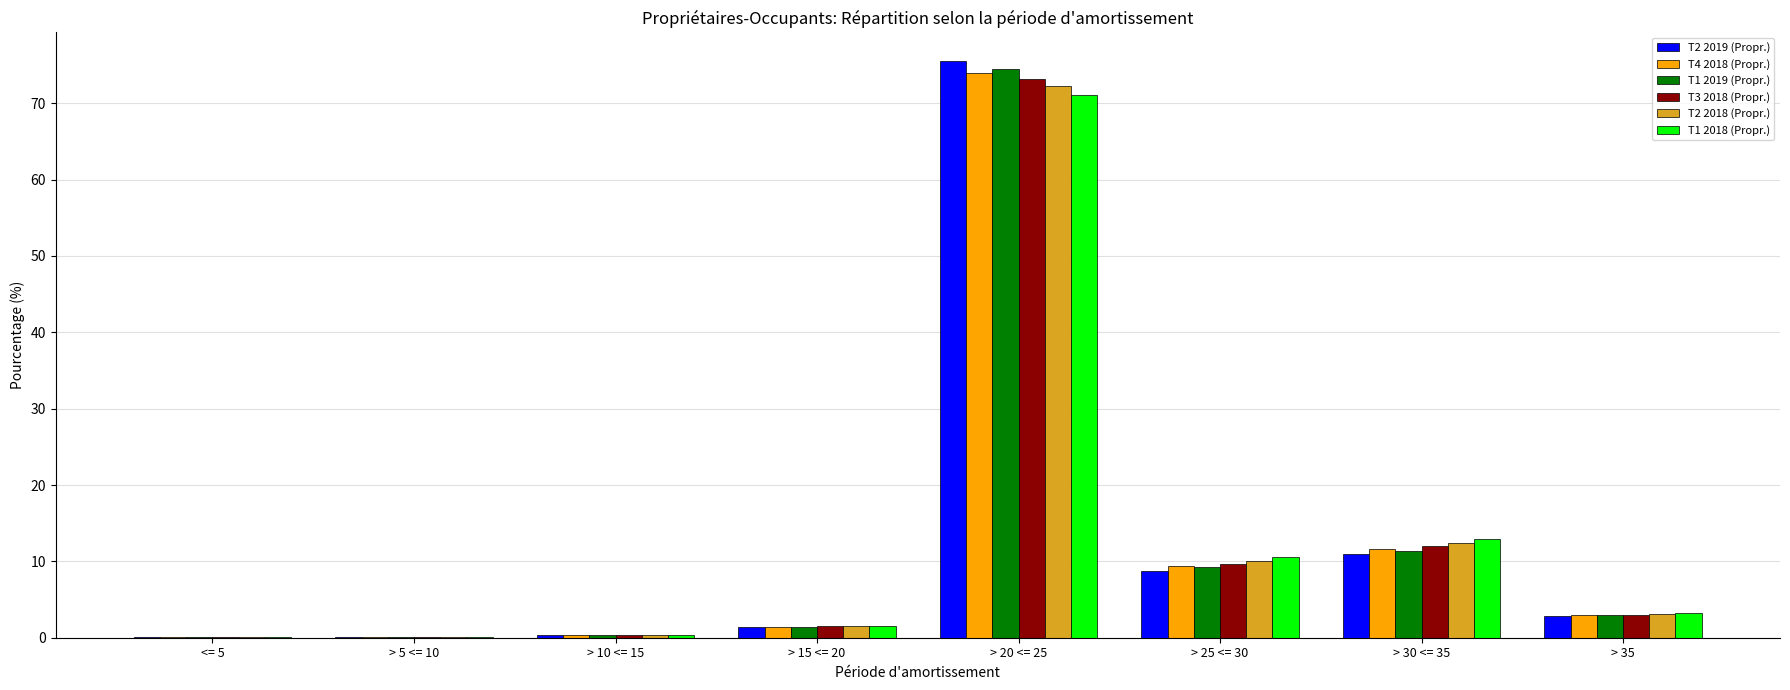

The T1 2019 (Propr.) series shows 0.1 at <= 5. True or false?

True